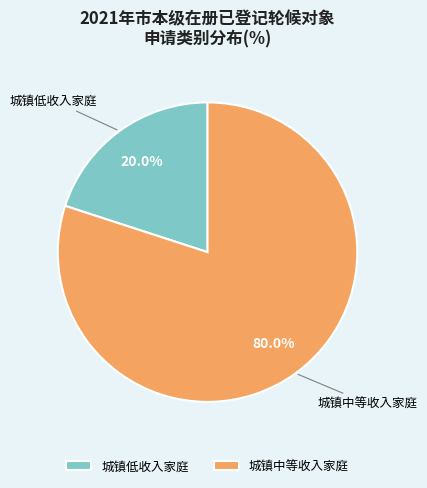

To the nearest percent, what is the difference between the 城镇中等收入家庭 and 城镇低收入家庭 slice percentages?

60%